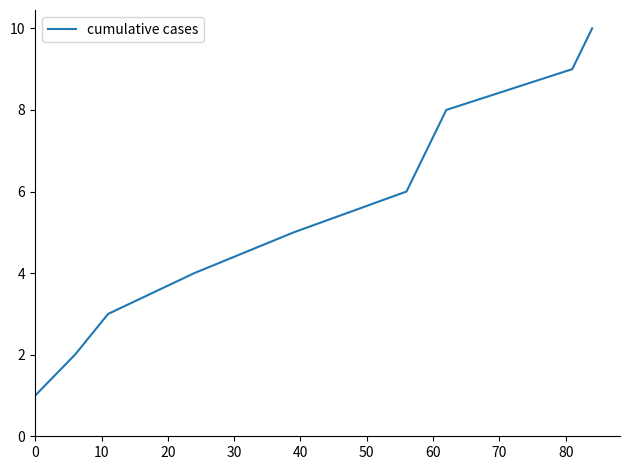

What is the greatest value displayed?

10